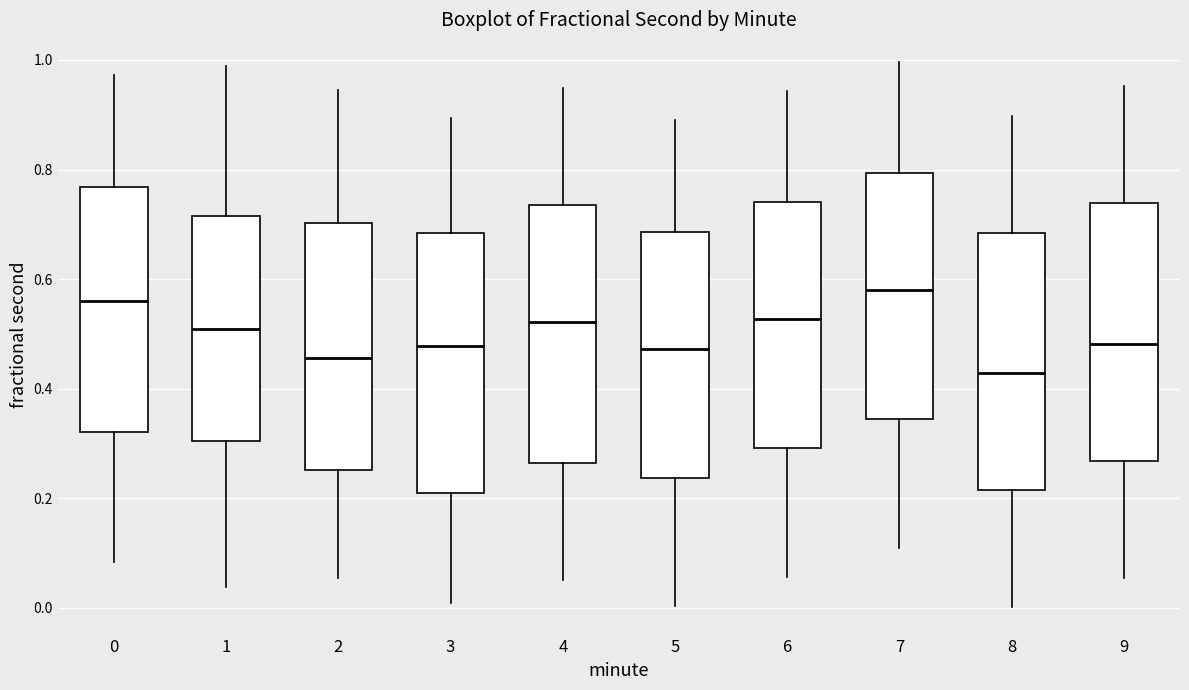

Which box's median line is the lowest?

8